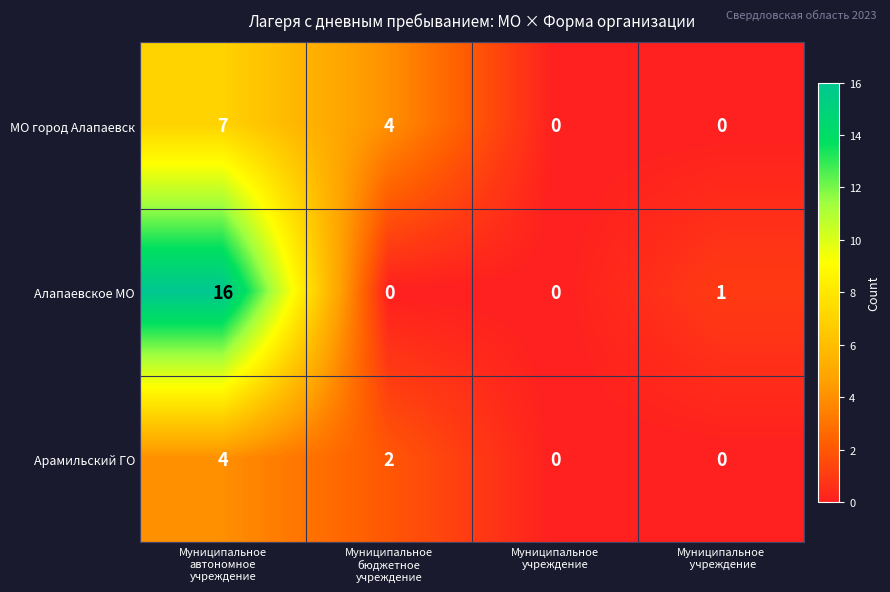

What is the average value of the Алапаевское МО series?

4